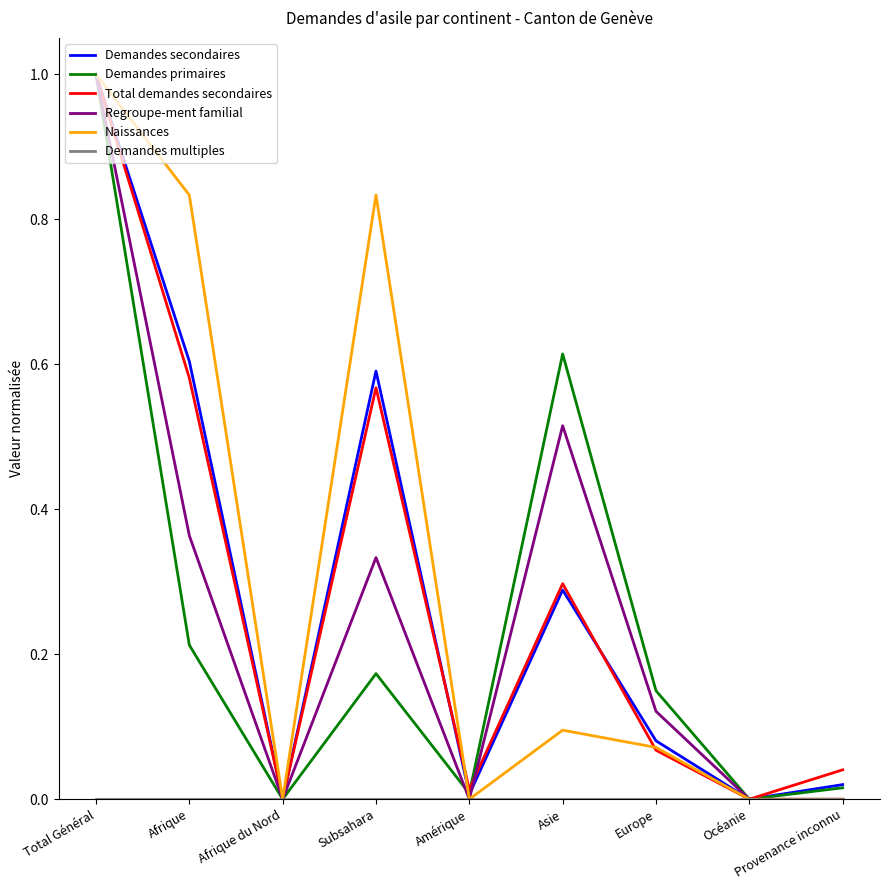

At which category is the sum across all series the highest?

Total Général